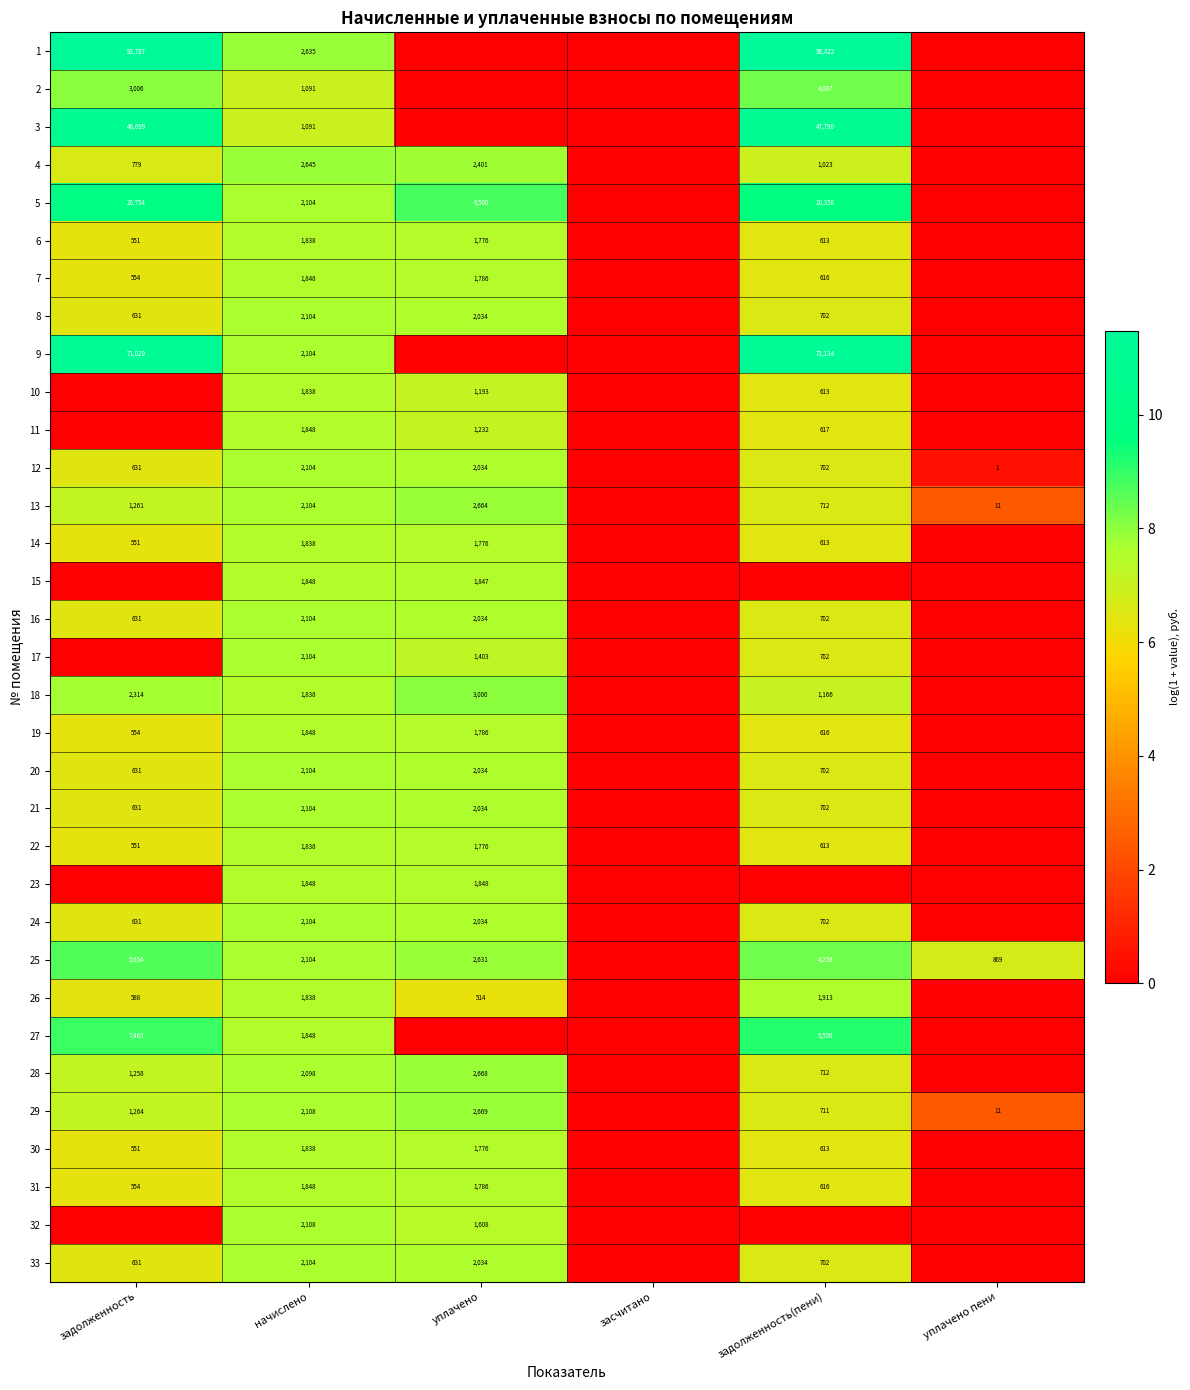

What is the sum of the 33 values at начислено and задолженность(пени)?

2806